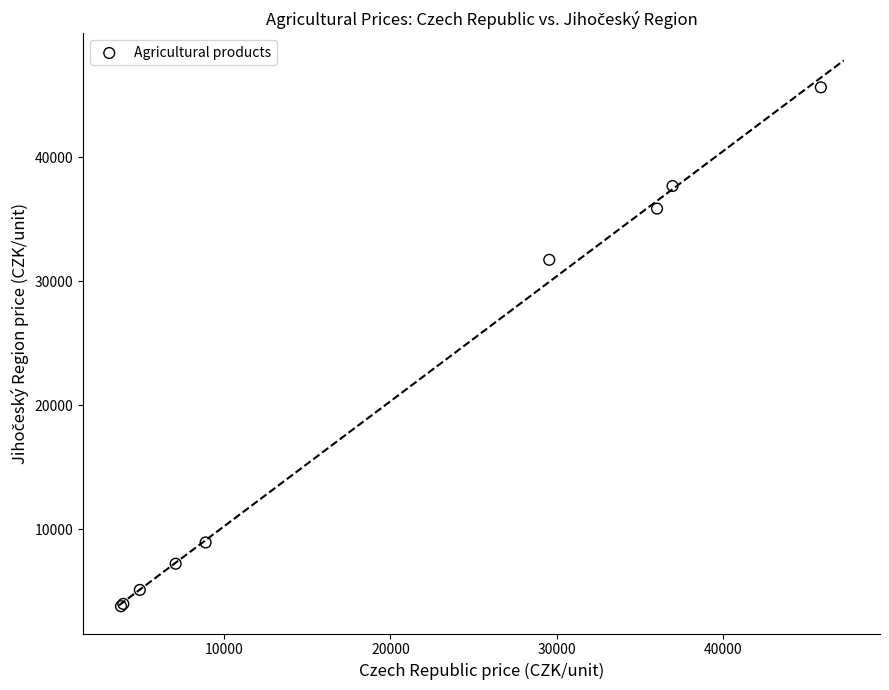

What Y value in the scatter plot is closest to 24722?

31731